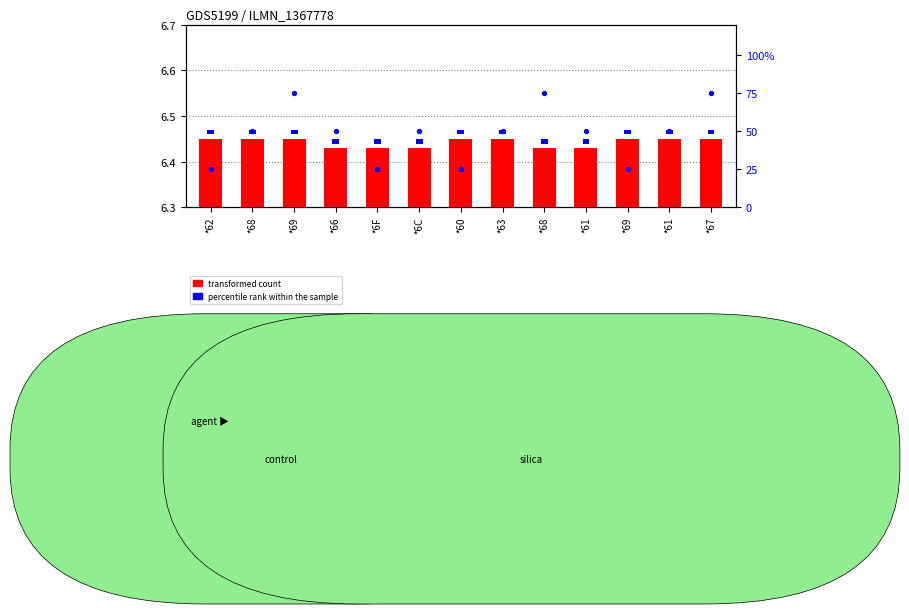

What are all the series names shown in the legend?

transformed count, percentile rank within the sample